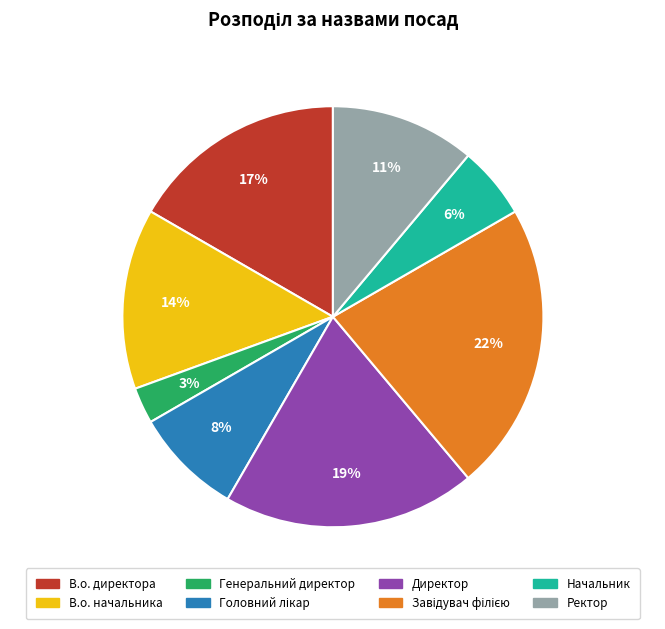

To the nearest percent, what is the combined percentage of Генеральний директор and Ректор?

14%